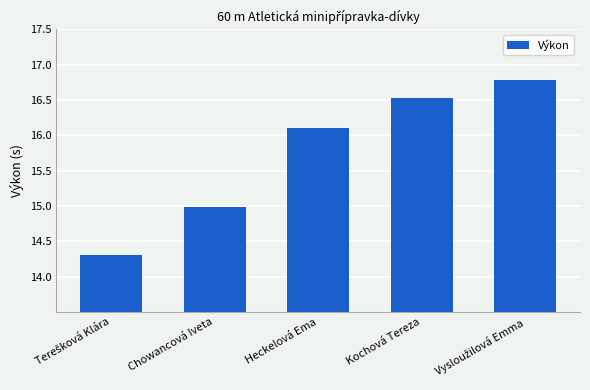

Reading left to right, list all the values displayed in this chart.

14.3	15.0	16.1	16.5	16.8